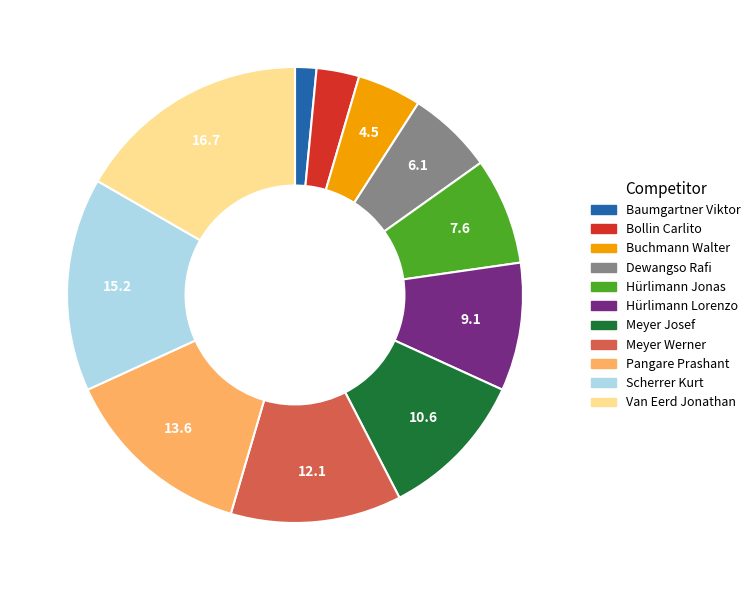

How many segments does this pie chart have?

11